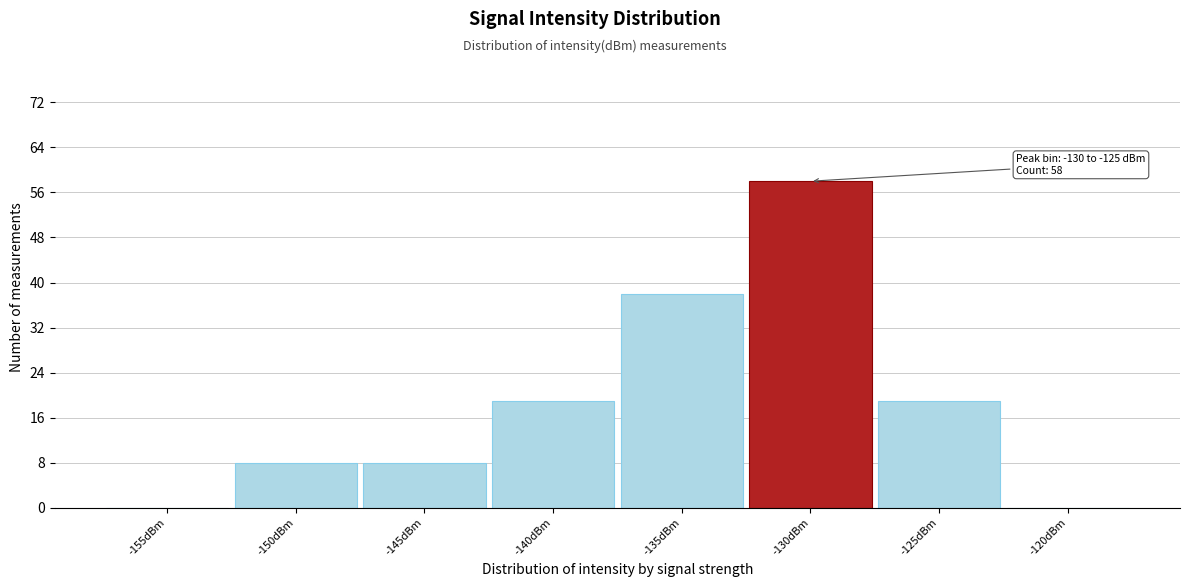

Reading left to right, extract all data points from this chart.

-155dBm=0	-150dBm=8	-145dBm=8	-140dBm=19	-135dBm=38	-130dBm=58	-125dBm=19	-120dBm=0